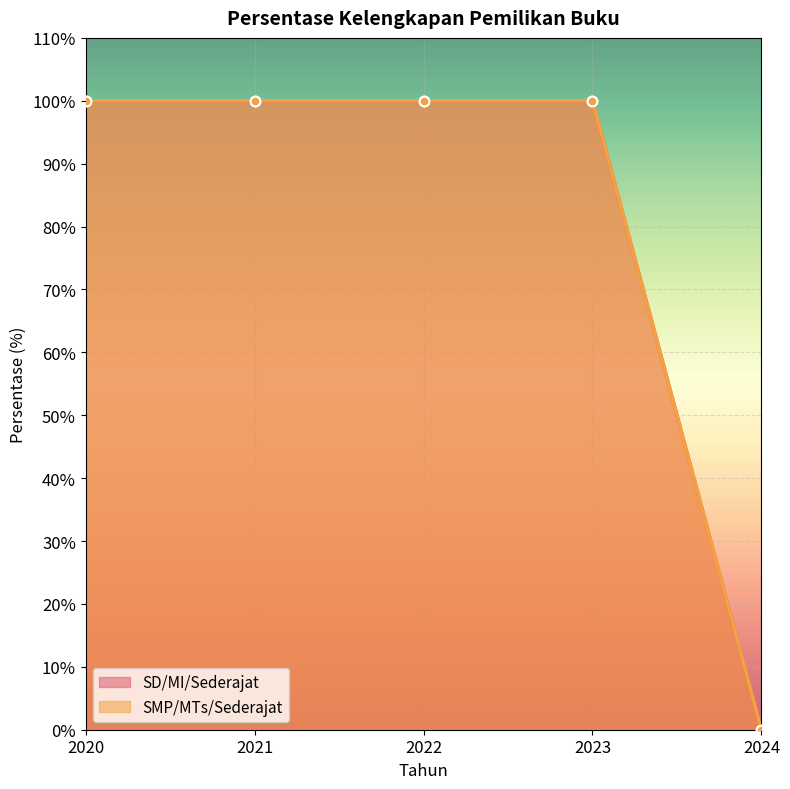

What is the value of the SD/MI/Sederajat point at the 2nd from the left?

100